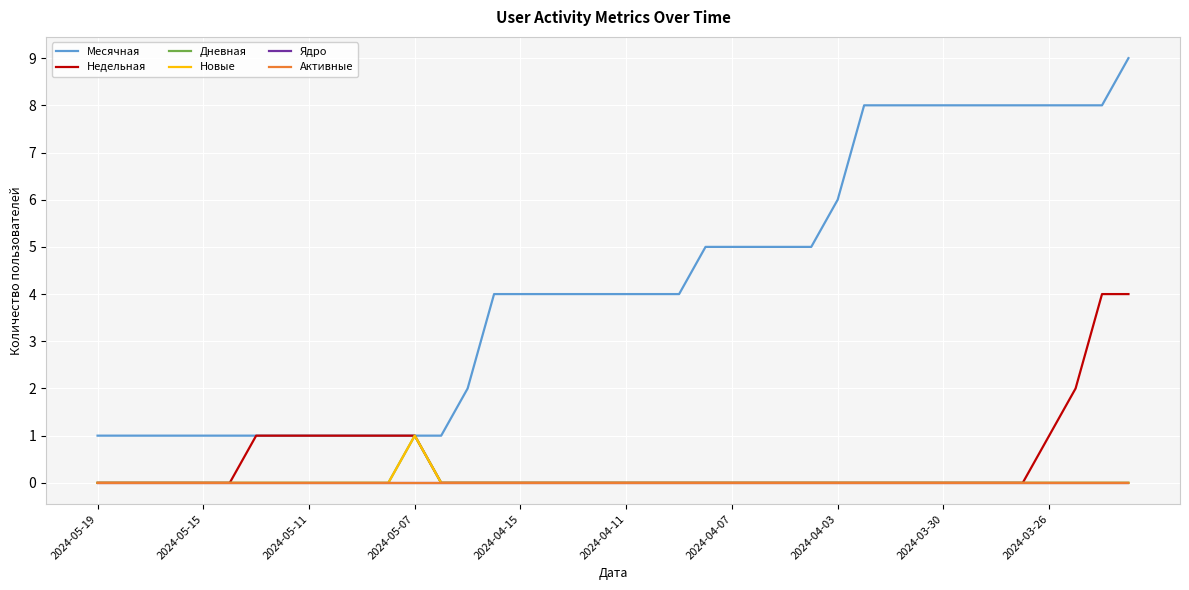

Which category has the highest value in the Ядро series?

2024-05-19